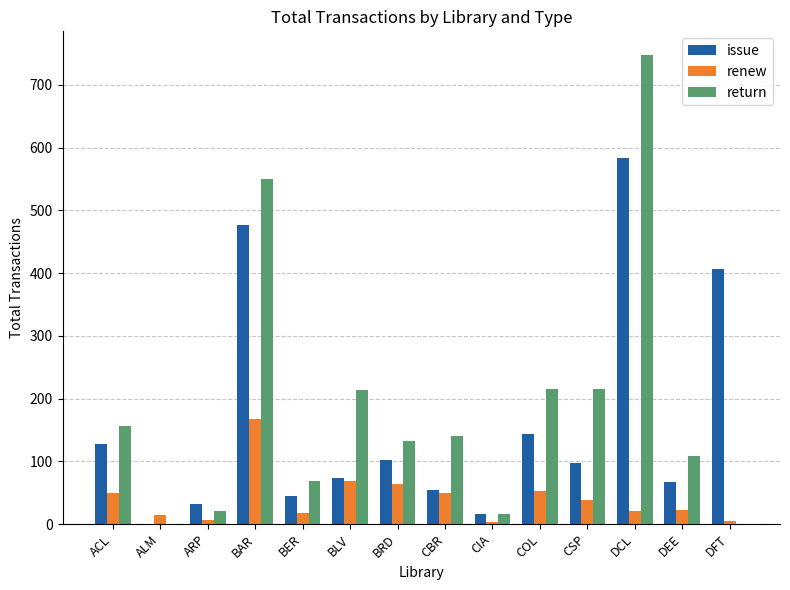

What are all the series names shown in the legend?

issue, renew, return